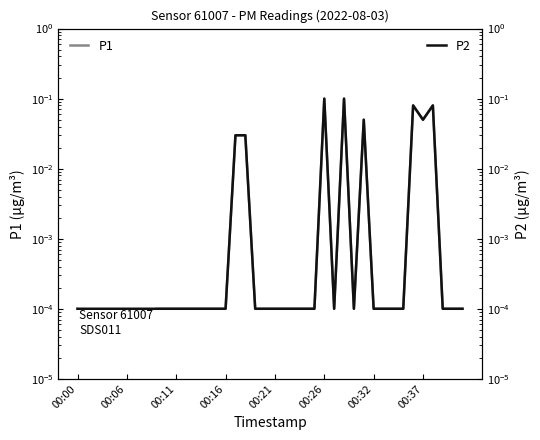

The value of P1 at 38 is 0.0. True or false?

True